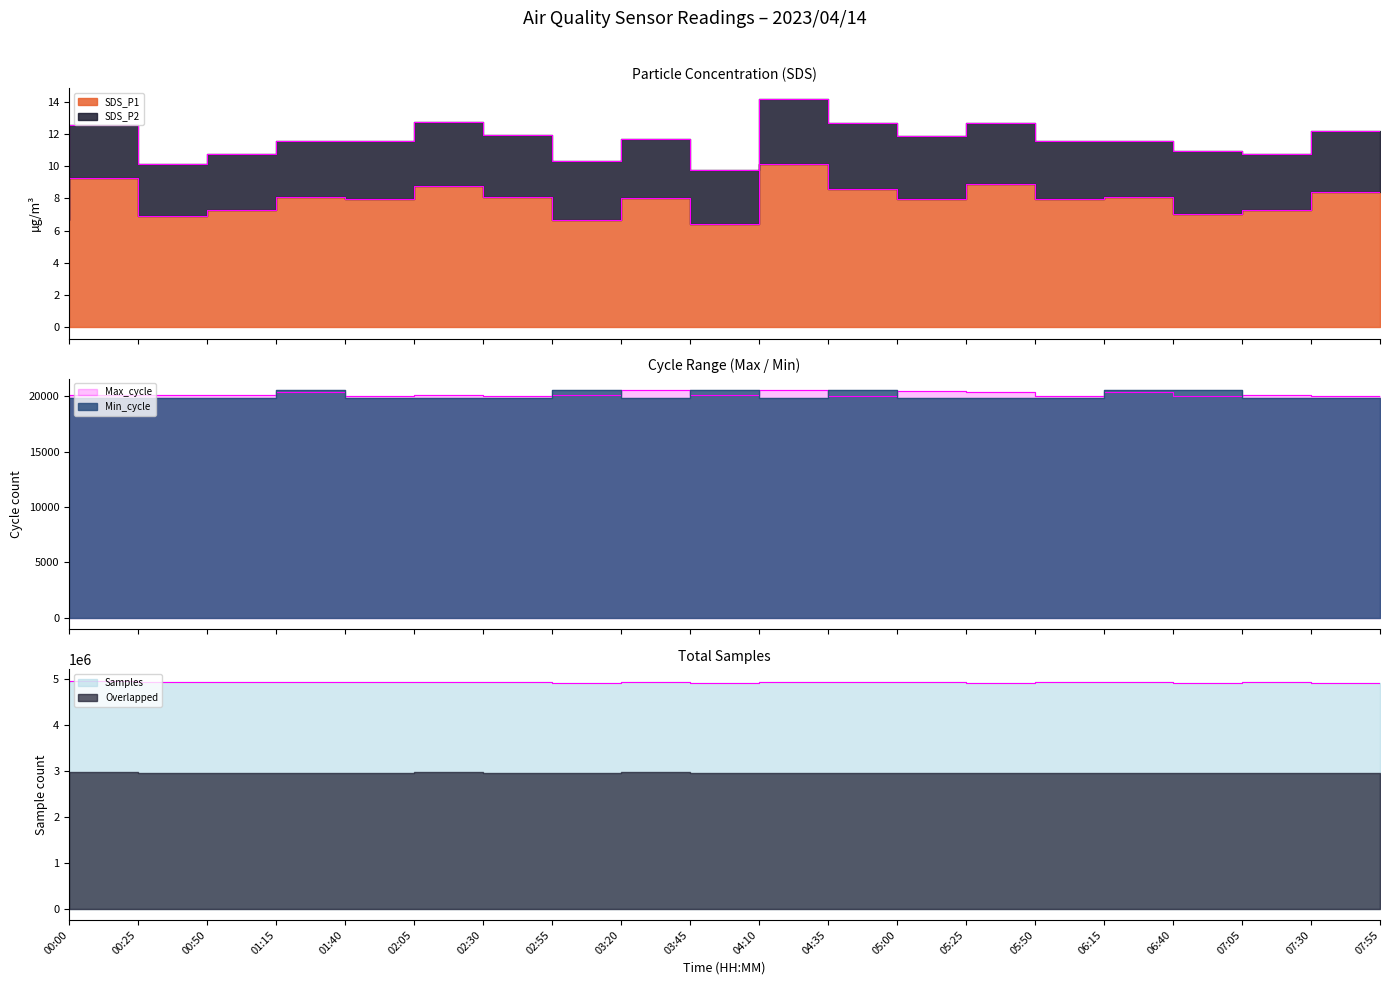

At 02:05, list the series in order from smallest to largest.

SDS_P1 edge, SDS_P2 edge, Min edge, Max edge, Samples edge